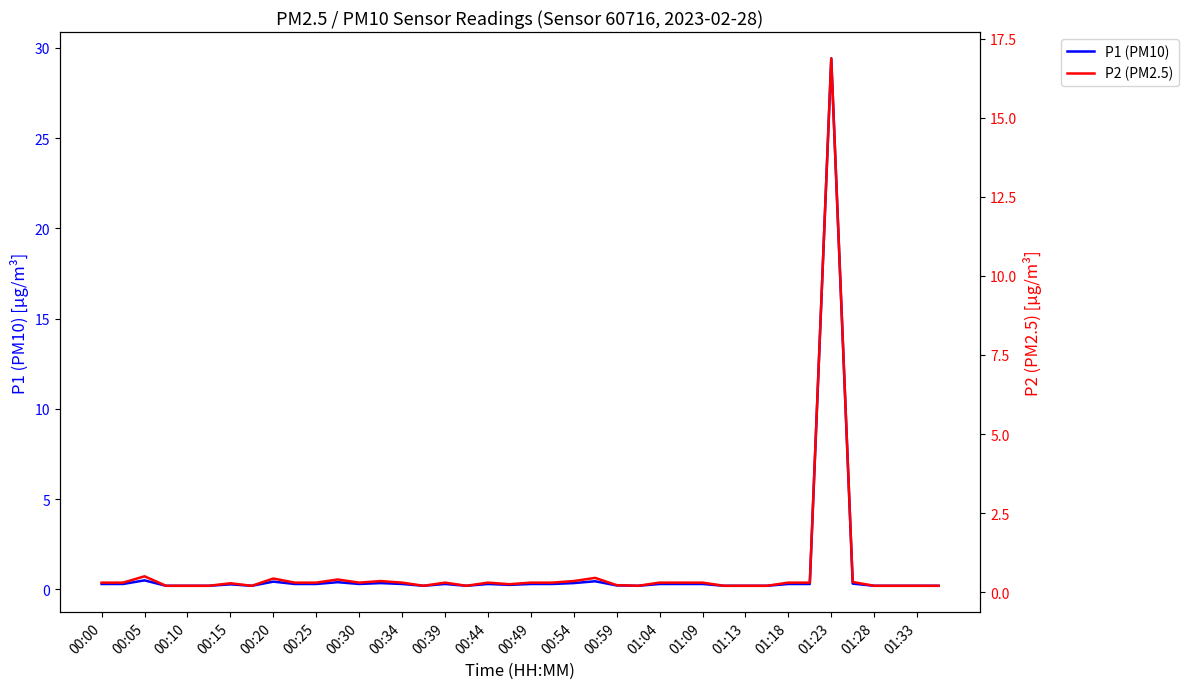

Reading left to right, extract all data points from this chart.

P1 (PM10): 0.3	0.3	0.5	0.2	0.2	0.2	0.3	0.2	0.4	0.3	0.3	0.4	0.3	0.3	0.3	0.2	0.3	0.2	0.3	0.2	0.3	0.3	0.3	0.5	0.2	0.2	0.3	0.3	0.3	0.2	0.2	0.2	0.3	0.3	29.4	0.3	0.2	0.2	0.2	0.2
P2 (PM2.5): 0.3	0.3	0.5	0.2	0.2	0.2	0.3	0.2	0.4	0.3	0.3	0.4	0.3	0.3	0.3	0.2	0.3	0.2	0.3	0.2	0.3	0.3	0.3	0.5	0.2	0.2	0.3	0.3	0.3	0.2	0.2	0.2	0.3	0.3	16.9	0.3	0.2	0.2	0.2	0.2